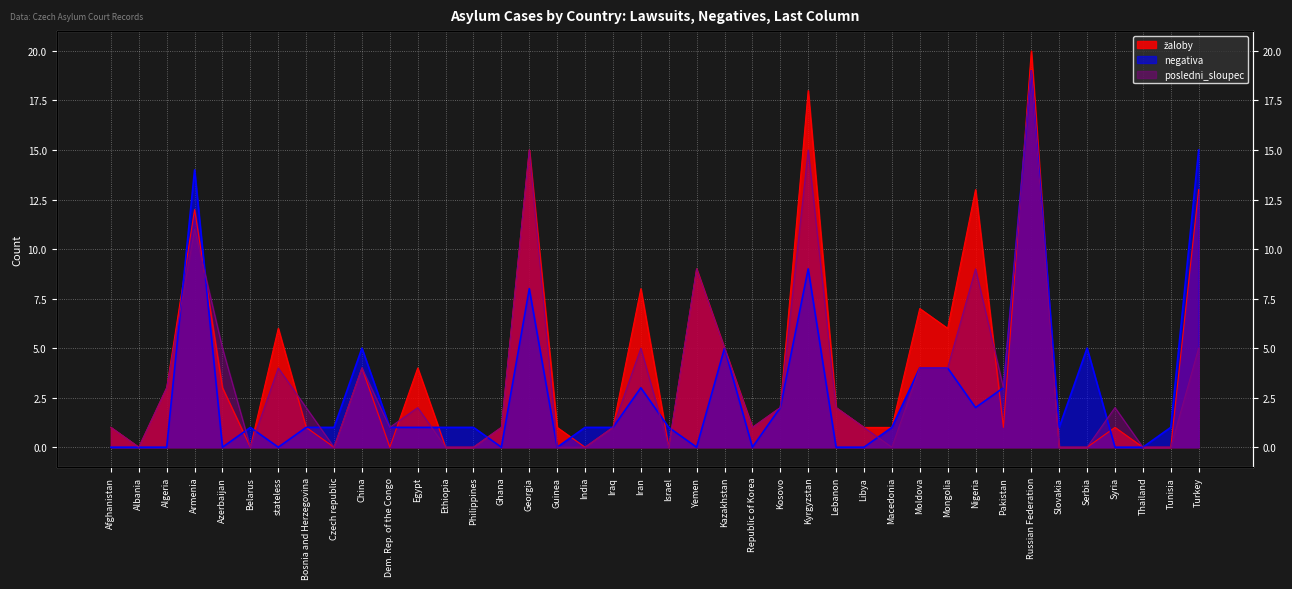

At how many categories does at least one series exceed 16?

2